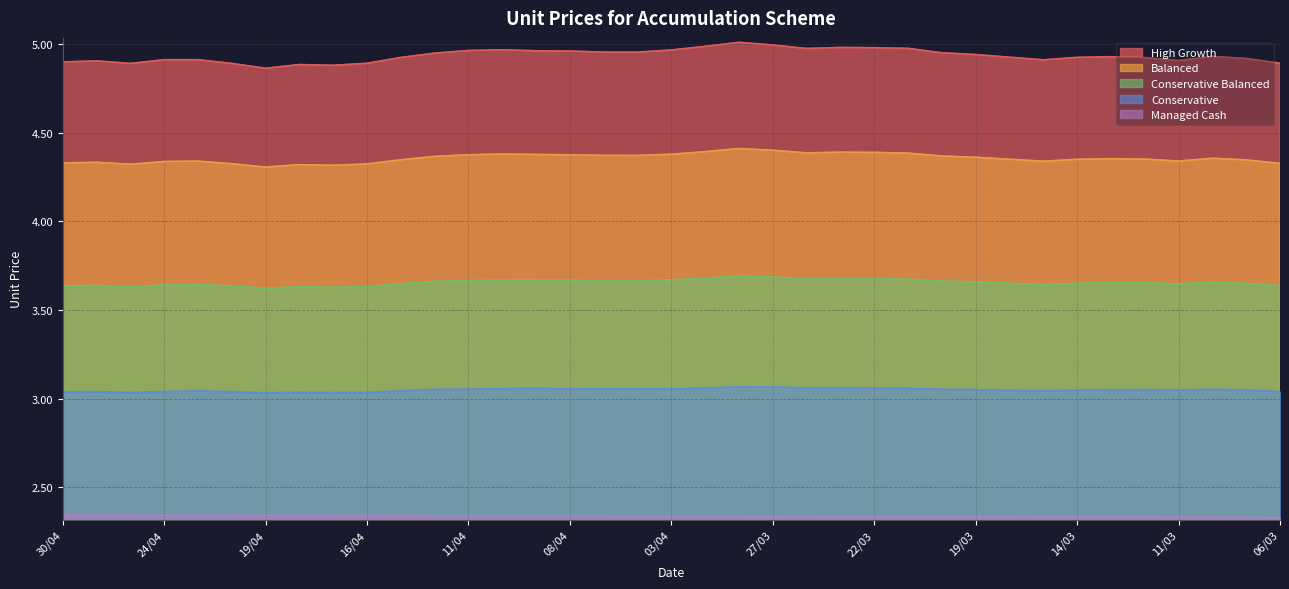

Reading left to right, list all the values displayed in this chart.

High Growth: 4.9	4.9	4.9	4.9	4.9	4.9	4.9	4.9	4.9	4.9	4.9	4.9	5.0	5.0	5.0	5.0	5.0	5.0	5.0	5.0	5.0	5.0	5.0	5.0	5.0	5.0	4.9	4.9	4.9	4.9	4.9	4.9	4.9	4.9	4.9	4.9	4.9
Balanced: 4.3	4.3	4.3	4.3	4.3	4.3	4.3	4.3	4.3	4.3	4.3	4.4	4.4	4.4	4.4	4.4	4.4	4.4	4.4	4.4	4.4	4.4	4.4	4.4	4.4	4.4	4.4	4.4	4.3	4.3	4.3	4.4	4.3	4.3	4.4	4.3	4.3
Conservative Balanced: 3.6	3.6	3.6	3.6	3.6	3.6	3.6	3.6	3.6	3.6	3.6	3.7	3.7	3.7	3.7	3.7	3.7	3.7	3.7	3.7	3.7	3.7	3.7	3.7	3.7	3.7	3.7	3.7	3.6	3.6	3.6	3.7	3.7	3.6	3.7	3.6	3.6
Conservative: 3.0	3.0	3.0	3.0	3.0	3.0	3.0	3.0	3.0	3.0	3.0	3.1	3.1	3.1	3.1	3.1	3.1	3.1	3.1	3.1	3.1	3.1	3.1	3.1	3.1	3.1	3.1	3.1	3.0	3.0	3.0	3.1	3.1	3.0	3.1	3.0	3.0
Managed Cash: 2.3	2.3	2.3	2.3	2.3	2.3	2.3	2.3	2.3	2.3	2.3	2.3	2.3	2.3	2.3	2.3	2.3	2.3	2.3	2.3	2.3	2.3	2.3	2.3	2.3	2.3	2.3	2.3	2.3	2.3	2.3	2.3	2.3	2.3	2.3	2.3	2.3